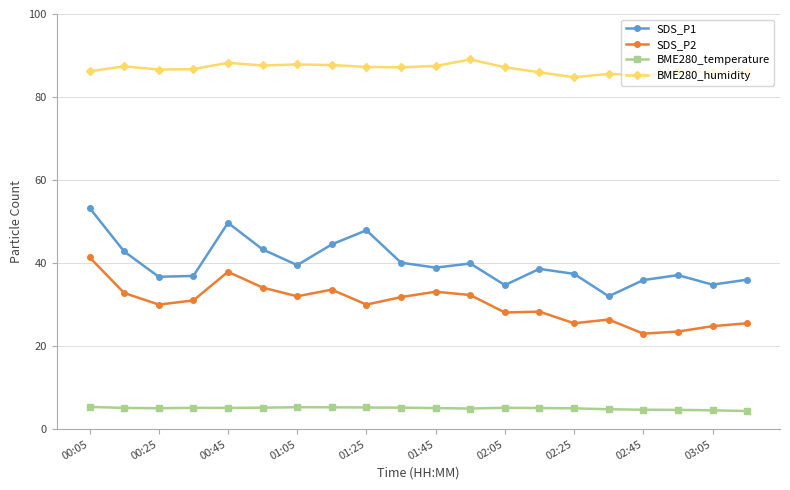

Which series has the widest spread of values?

SDS_P1